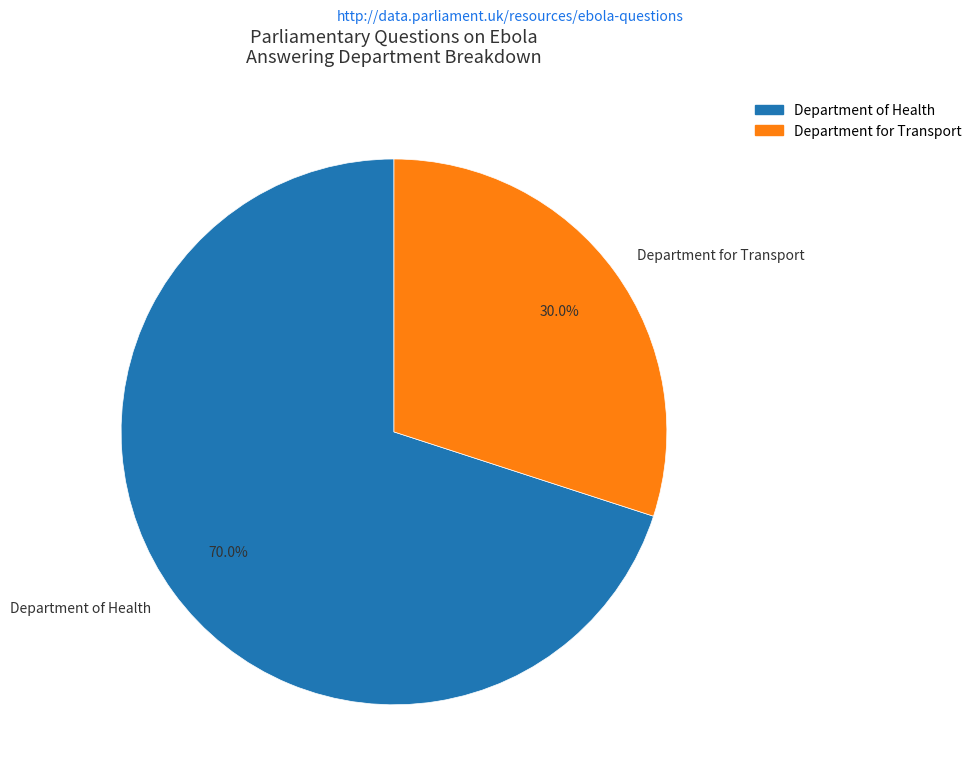

Which slice is the largest?

Department of Health